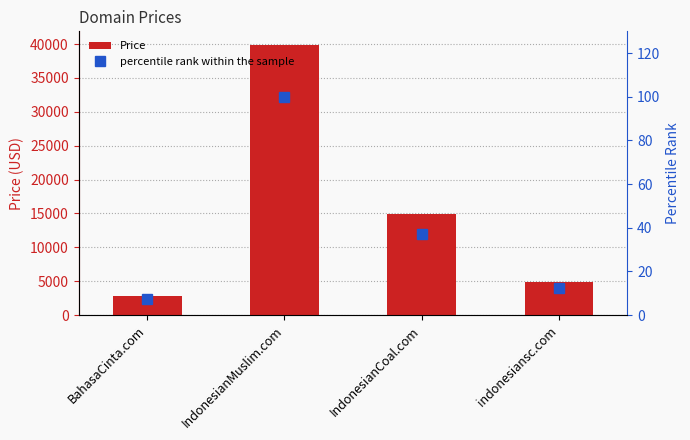

Where does the percentile rank within the sample series first go above 37?

IndonesianMuslim.com